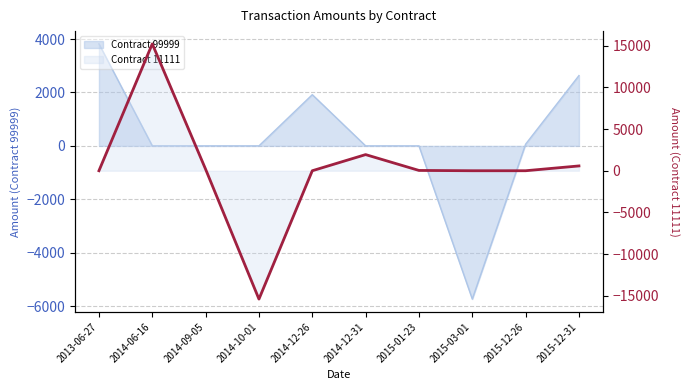

Where is the data nearest to the value -89?

2013-06-27